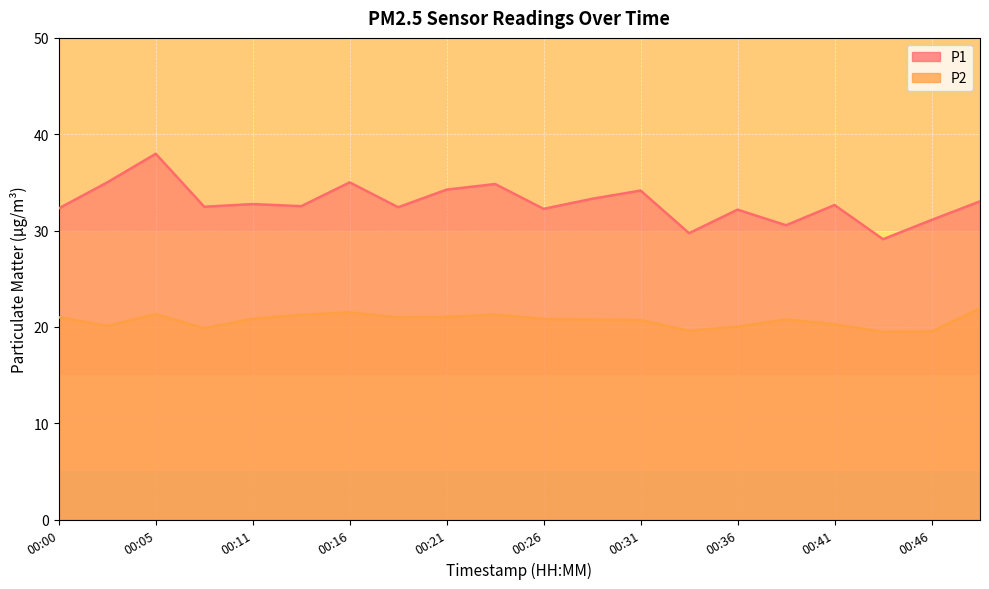

Rank the series by their average value, from highest to lowest.

P1, P2